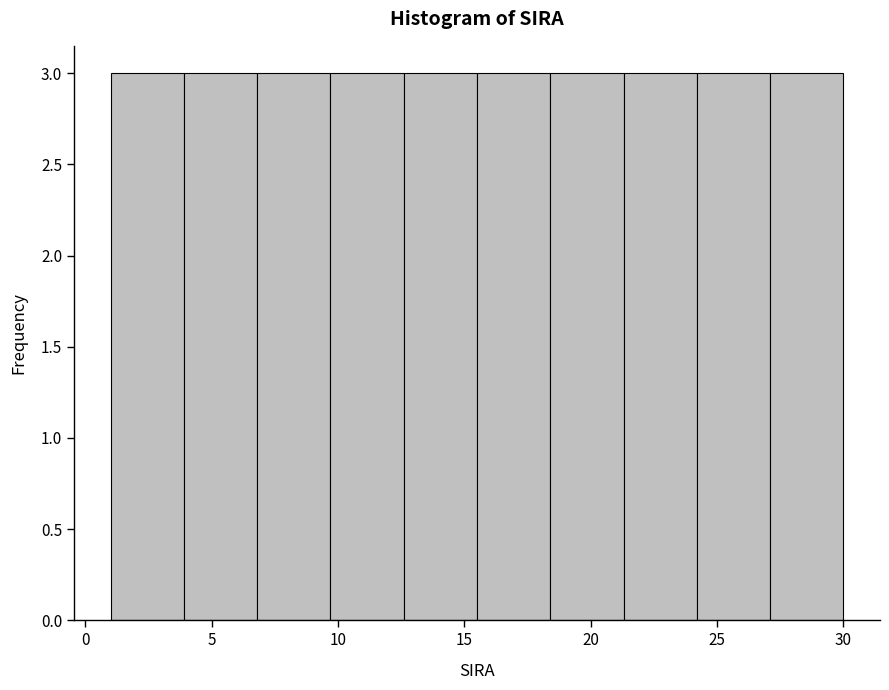

What is the height of the bar covering 6.8 to 9.7 on the x-axis? Neither the bar edges nor the heights are printed on the chart, so give them approximately, as read against the axes.

3